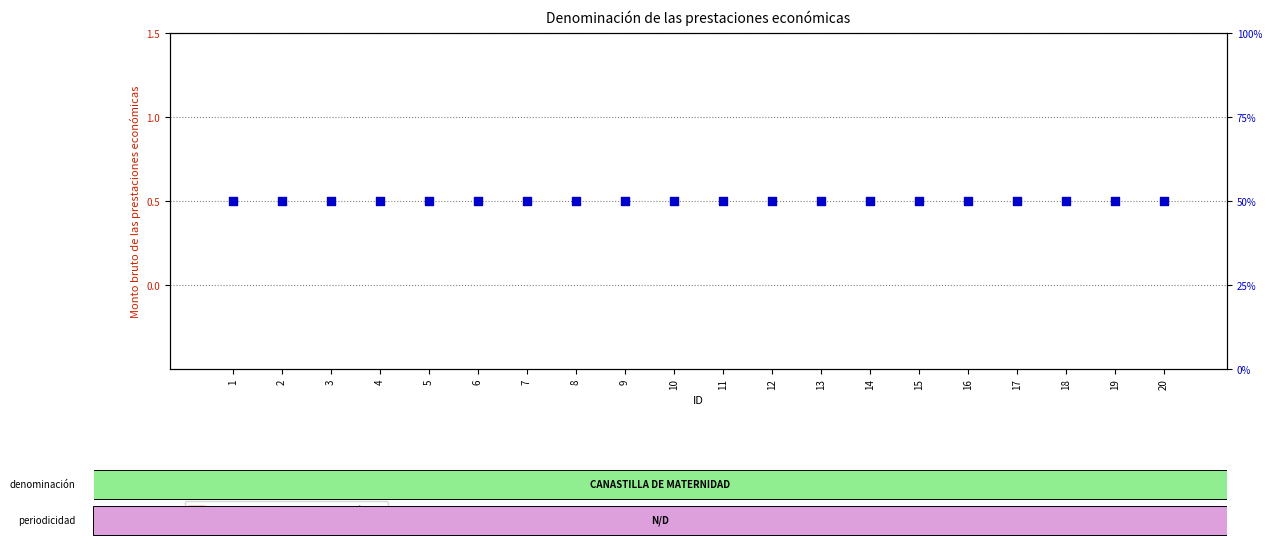

At how many categories does at least one series exceed 48?

20